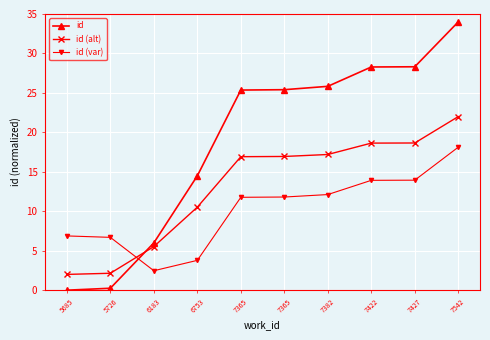

How many data points does each series have?

10